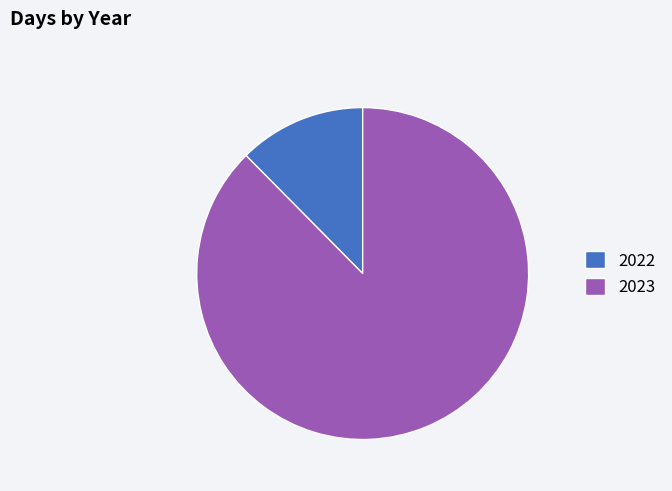

Is there any slice that represents more than half of the pie?

Yes